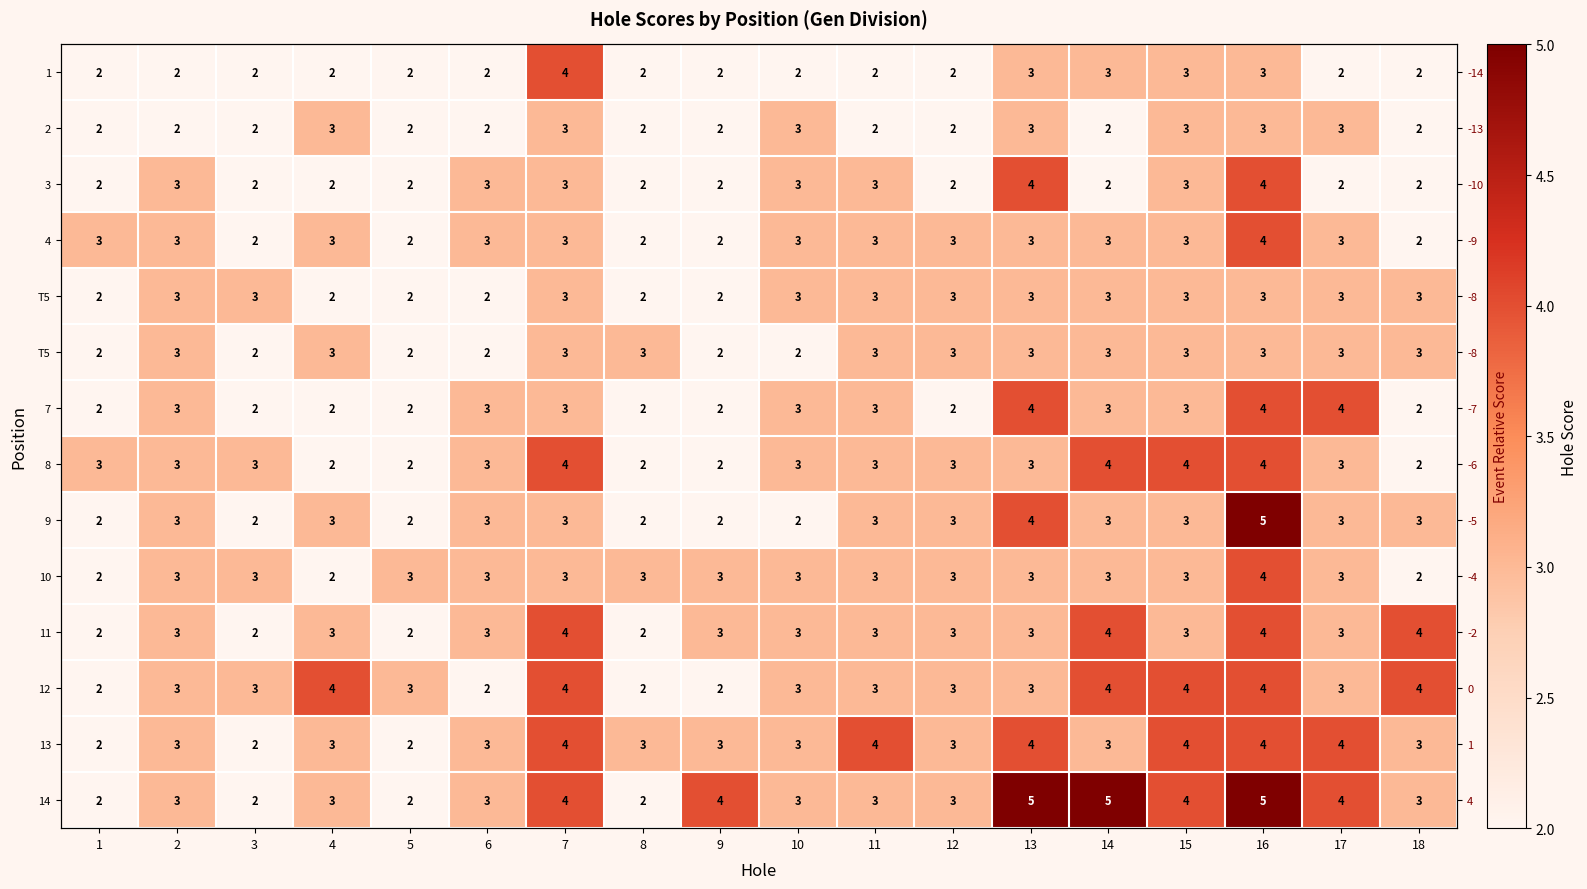

At which category is the sum across all series the highest?

16